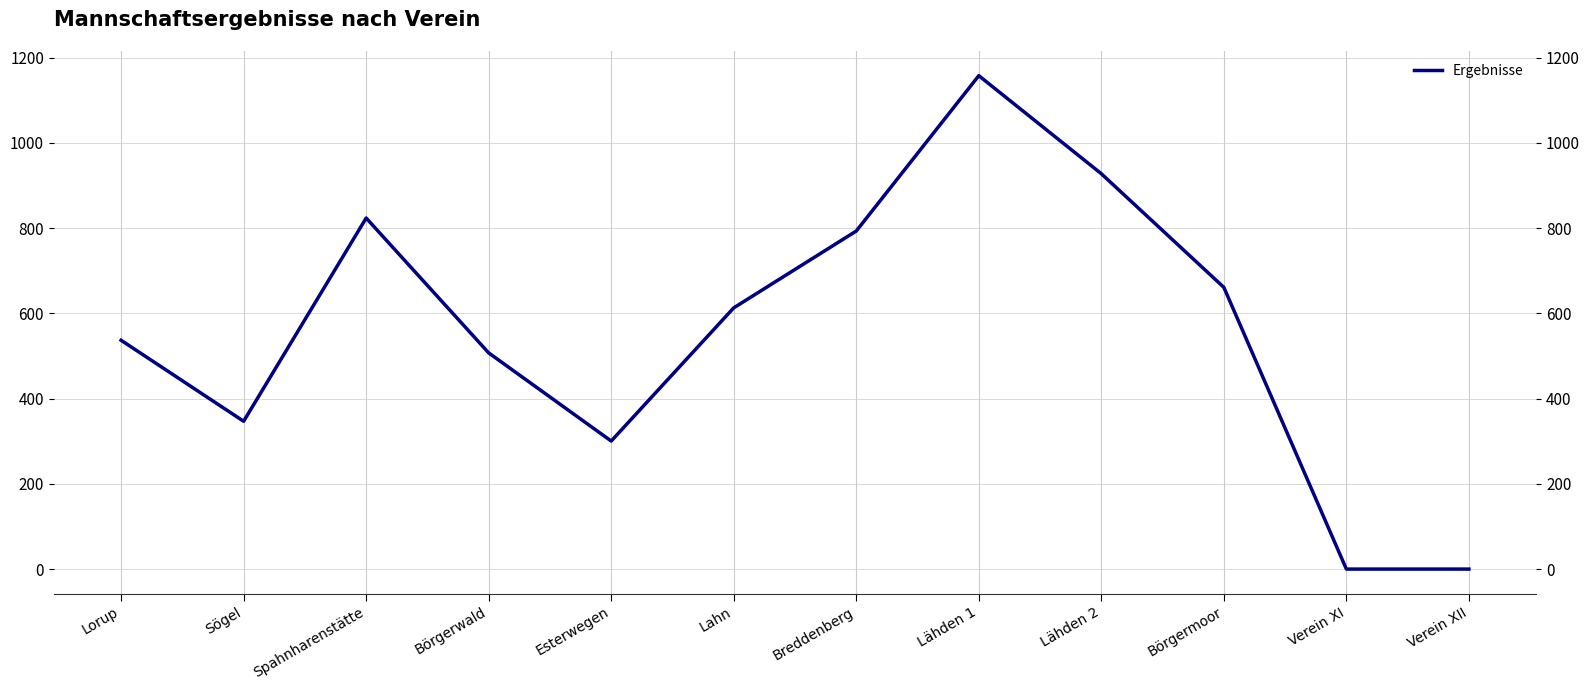

How many points are higher than both their immediate neighbors (excluding endpoints)?

2